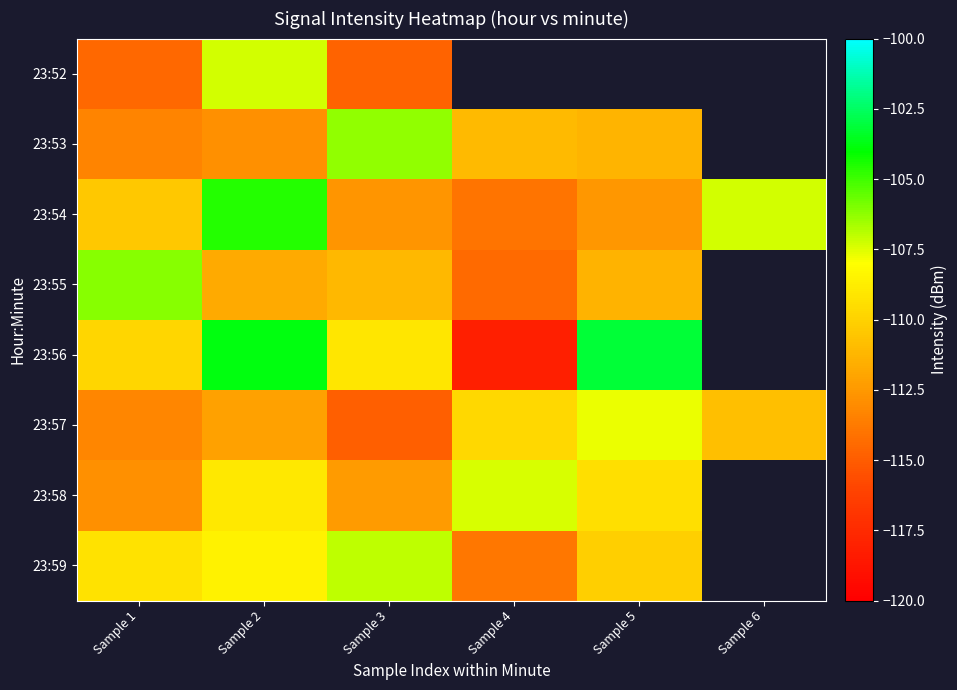

What is the difference between the 23:57 values at Sample 6 and Sample 4?

1.1